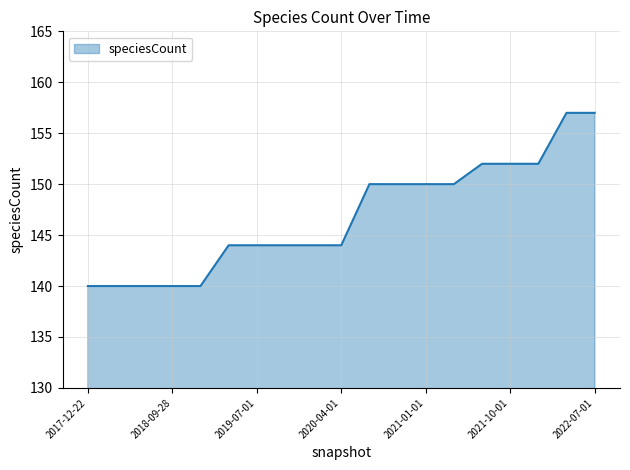

What is the difference between the maximum and minimum values?

17